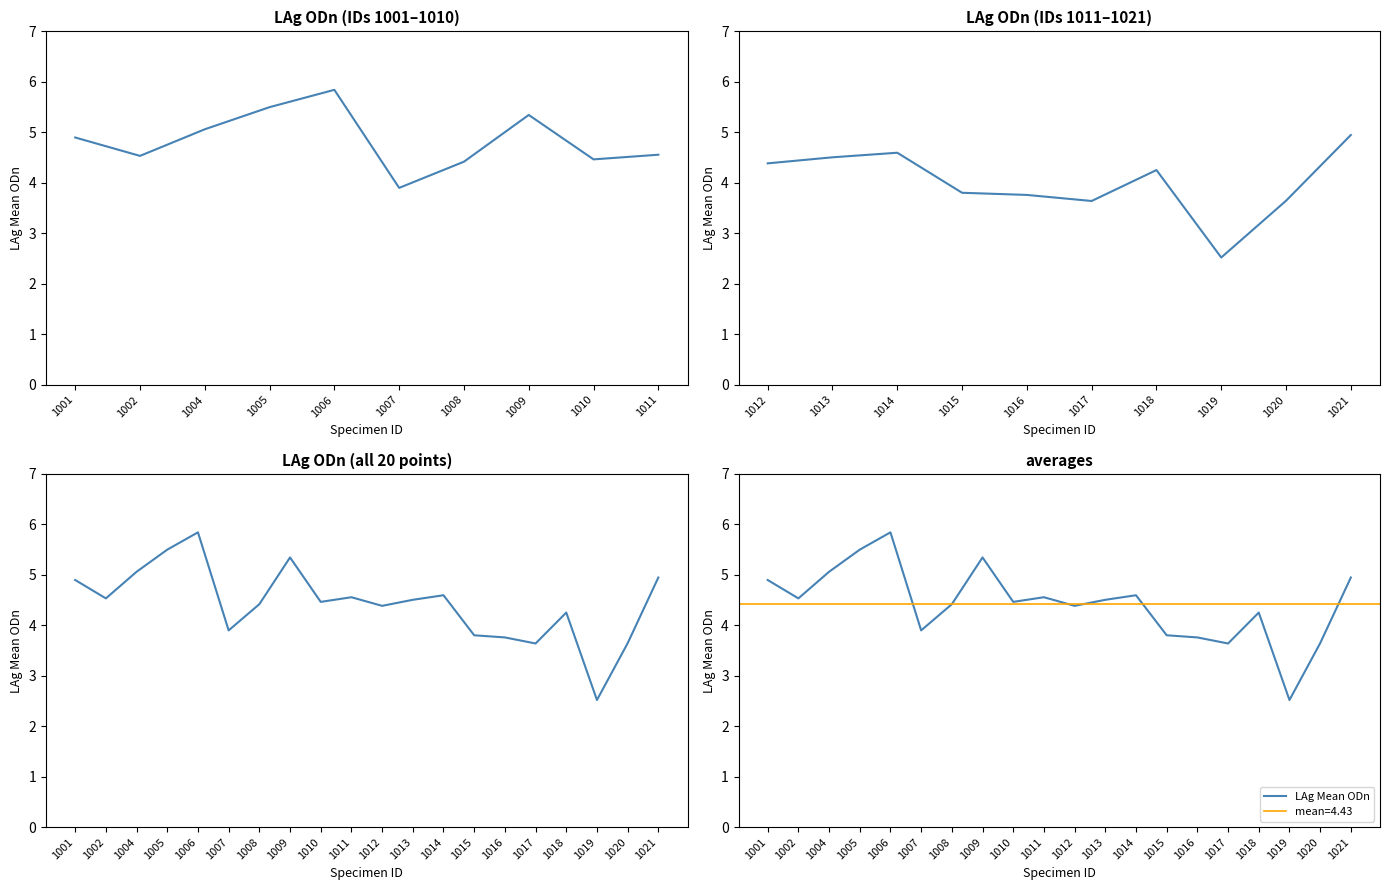

What is the value of the 5th point from the left?

5.8